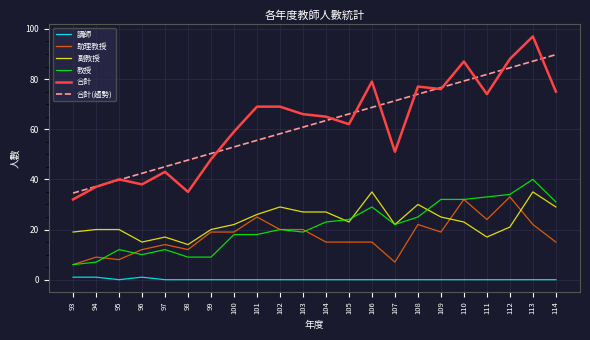

What is the spread (max minus min) of values at 101?

69.0